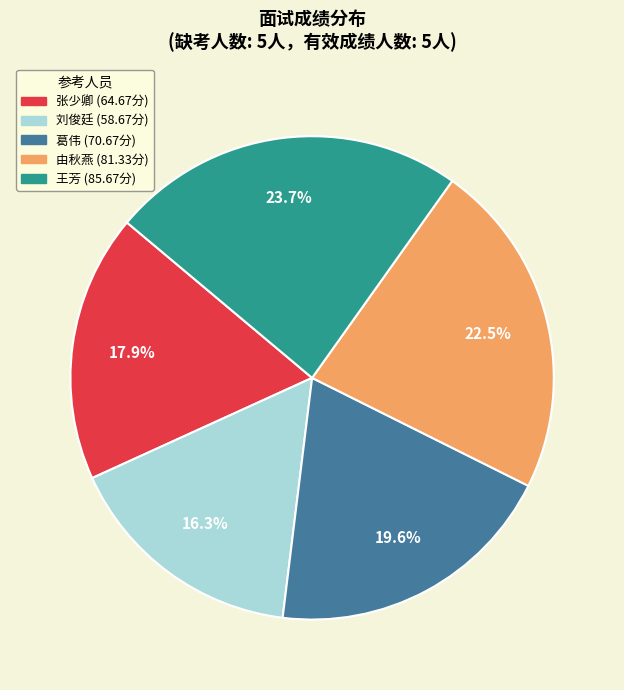

Do 王芳 and 张少卿 together represent more than half of the pie?

No